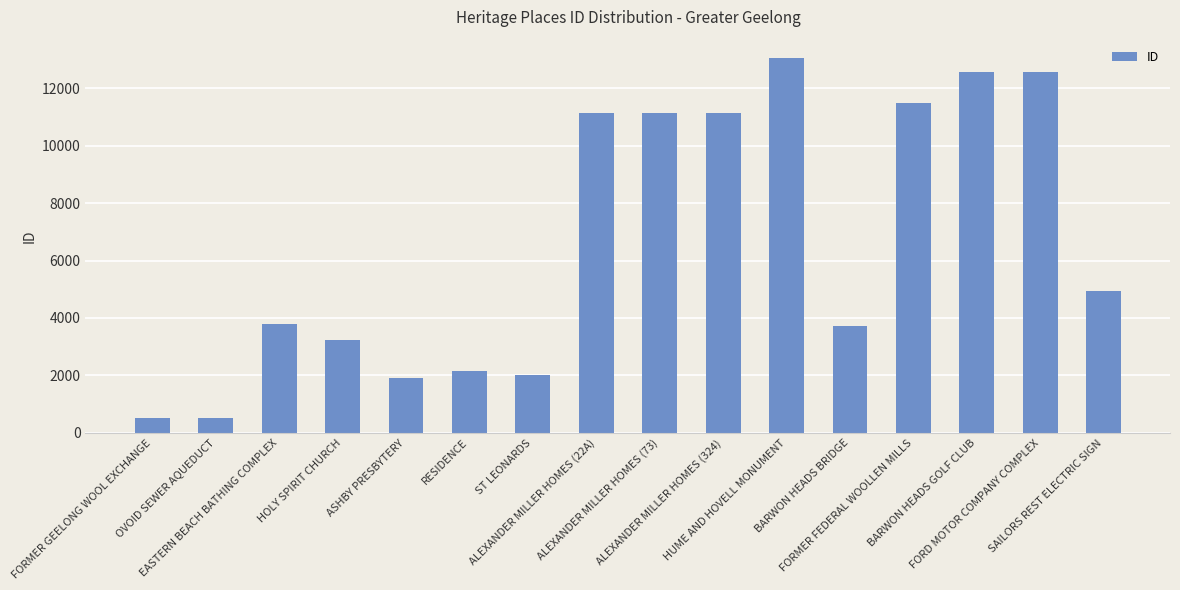

What is the value of the 3rd bar from the left?

3785